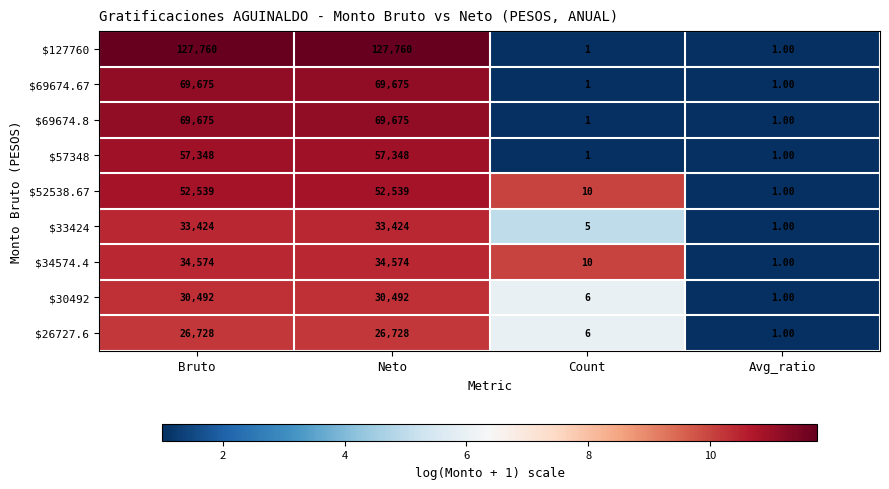

What is the minimum value shown in the chart?

1